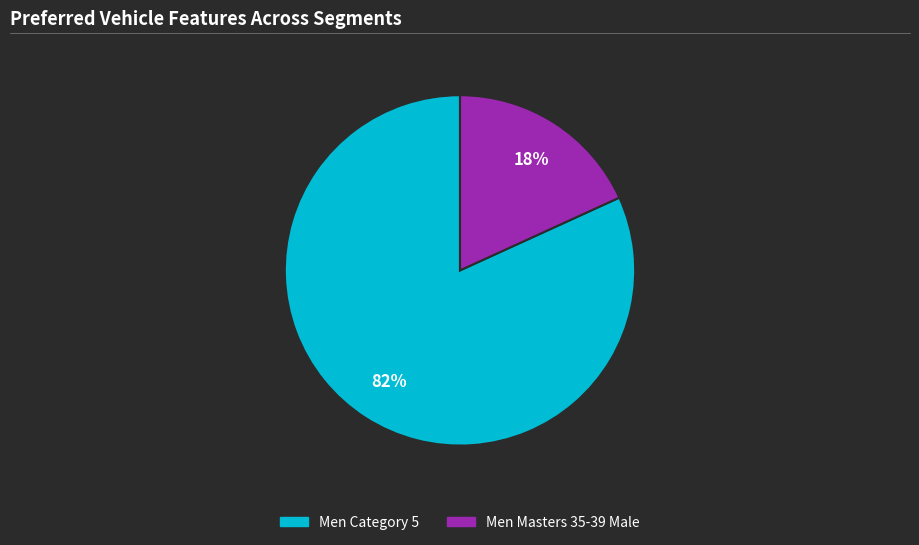

Which has a higher value, Men Masters 35-39 Male or Men Category 5?

Men Category 5